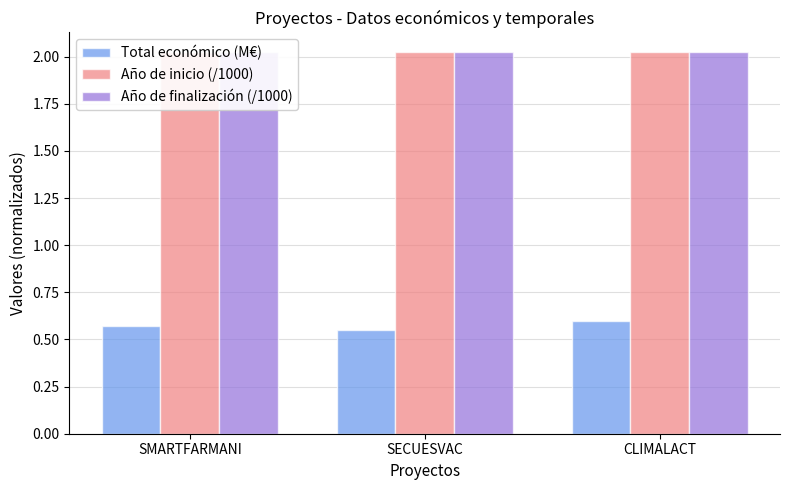

The value of Total económico (M€) at SMARTFARMANI is 0.6. True or false?

True